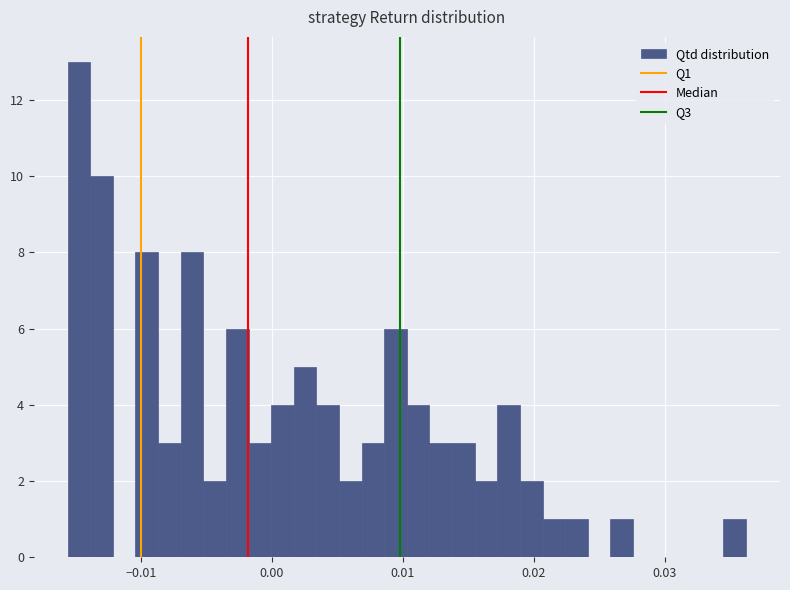

Read against the x-axis, roughly where is the centre of the tallest bar?

-0.015